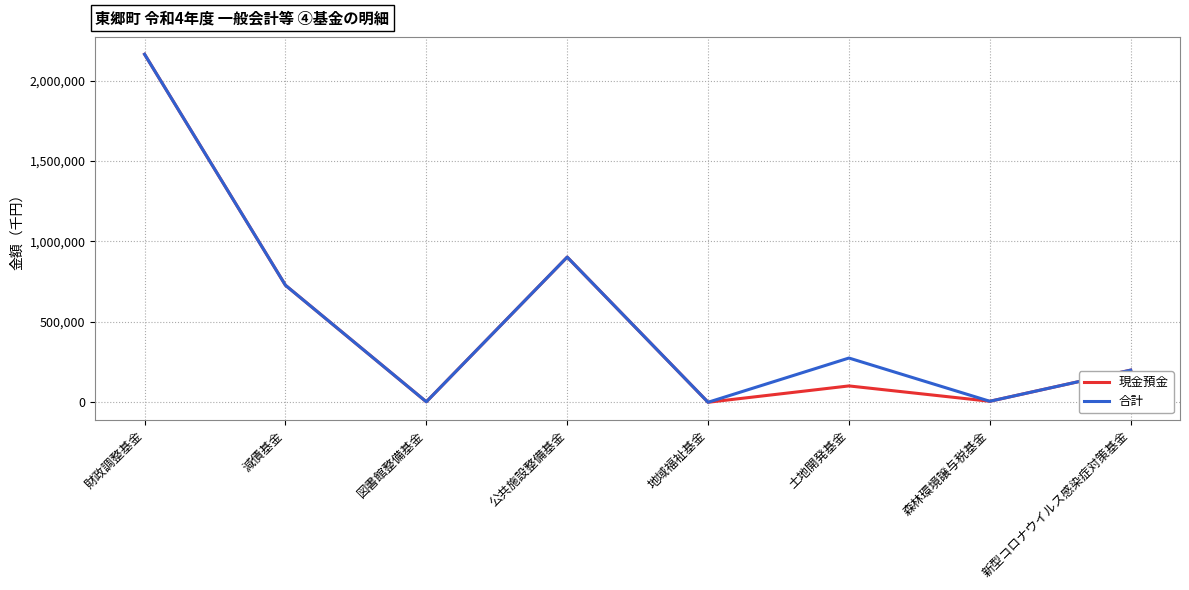

The 現金預金 series shows 3854458 at 財政調整基金. True or false?

False